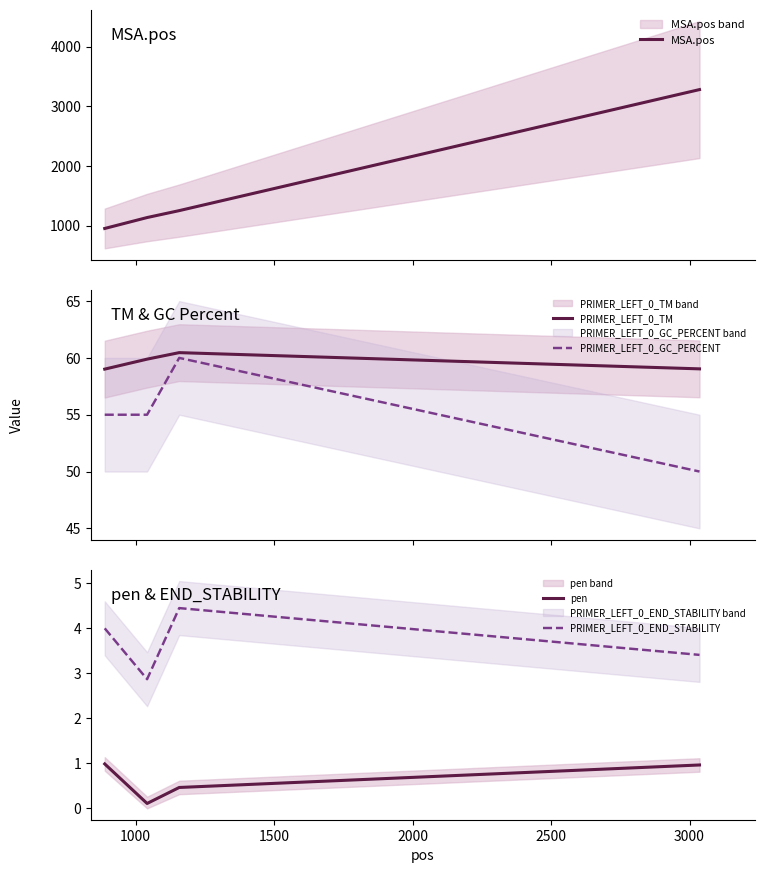

True or false: PRIMER_LEFT_0_GC_PERCENT and PRIMER_LEFT_0_TM intersect in this chart.

False